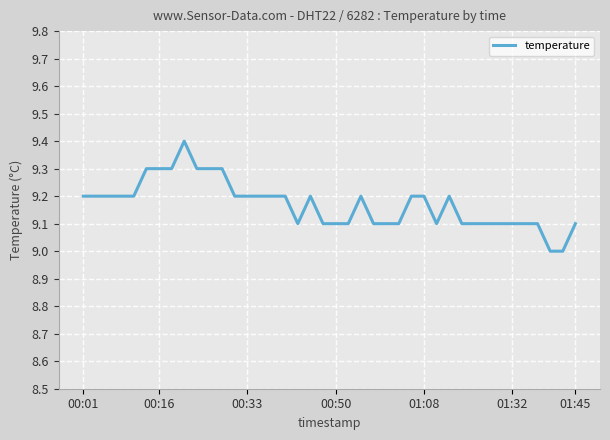

What is the greatest value displayed?

9.4